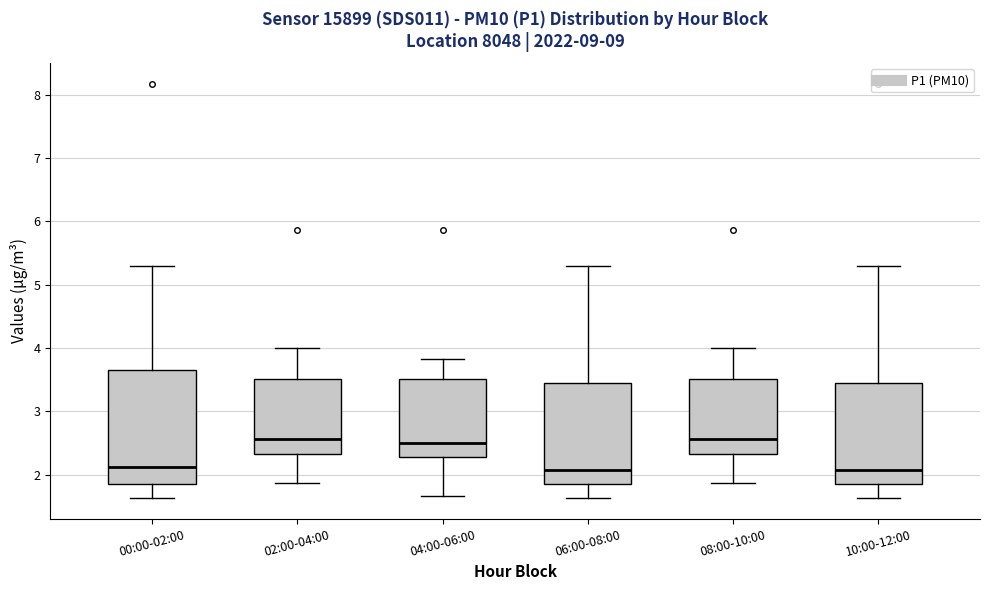

Reading left to right, read every box against the y-axis: the position of its median line, the range the box covers, and the ends of its whiskers. The values are not printed on the chart, so give them approximately, as read against the axis.

00:00-02:00: median 2.1, box 1.9 to 3.7, whiskers 1.6 to 5.3
02:00-04:00: median 2.6, box 2.3 to 3.5, whiskers 1.9 to 4.0
04:00-06:00: median 2.5, box 2.3 to 3.5, whiskers 1.7 to 3.8
06:00-08:00: median 2.1, box 1.9 to 3.5, whiskers 1.6 to 5.3
08:00-10:00: median 2.6, box 2.3 to 3.5, whiskers 1.9 to 4.0
10:00-12:00: median 2.1, box 1.9 to 3.5, whiskers 1.6 to 5.3